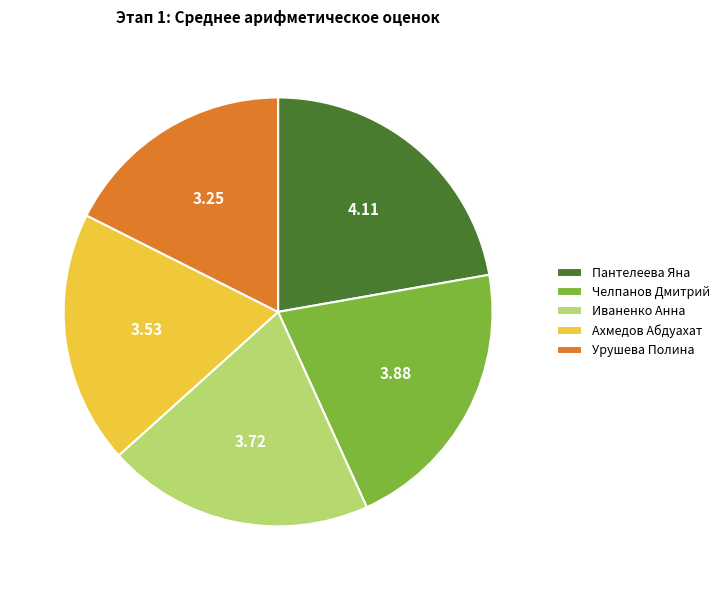

Is the sum of Челпанов Дмитрий and Иваненко Анна greater than half?

No